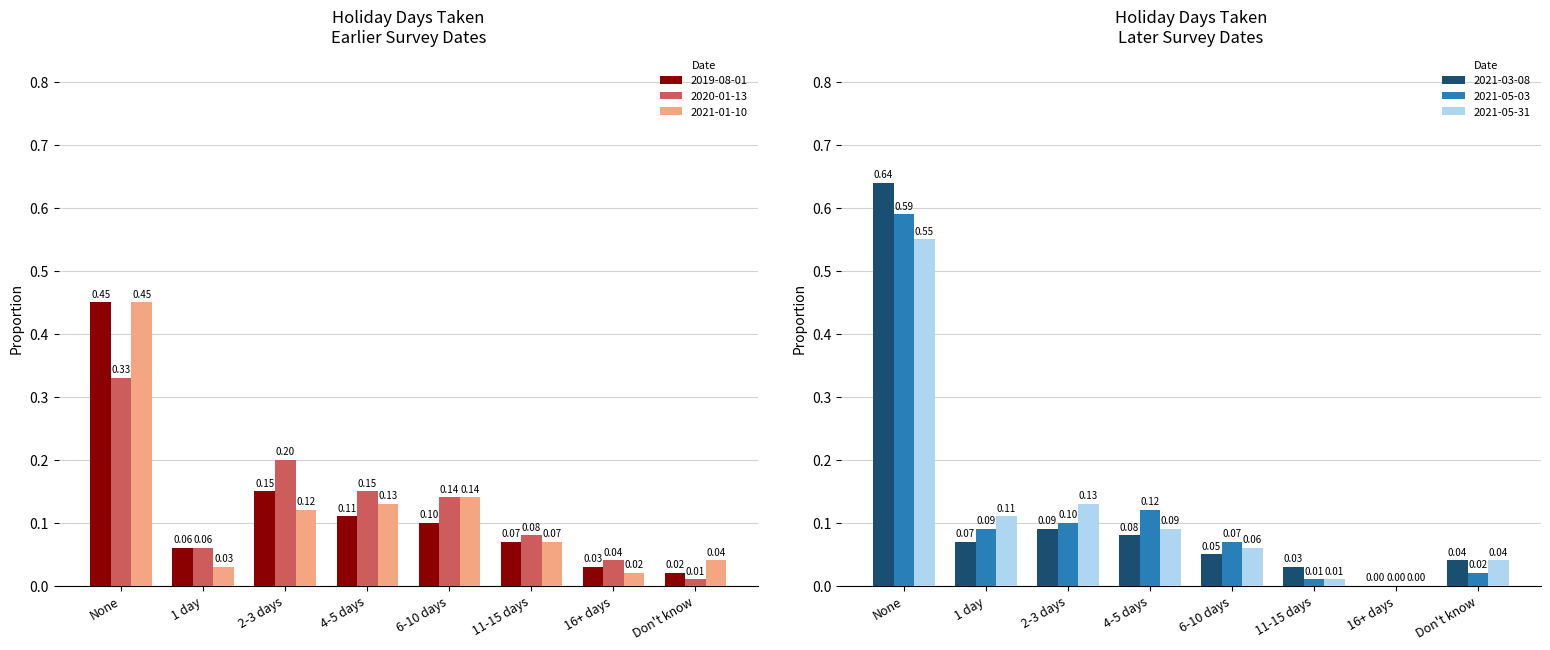

What position from the right is 16+ days?

2